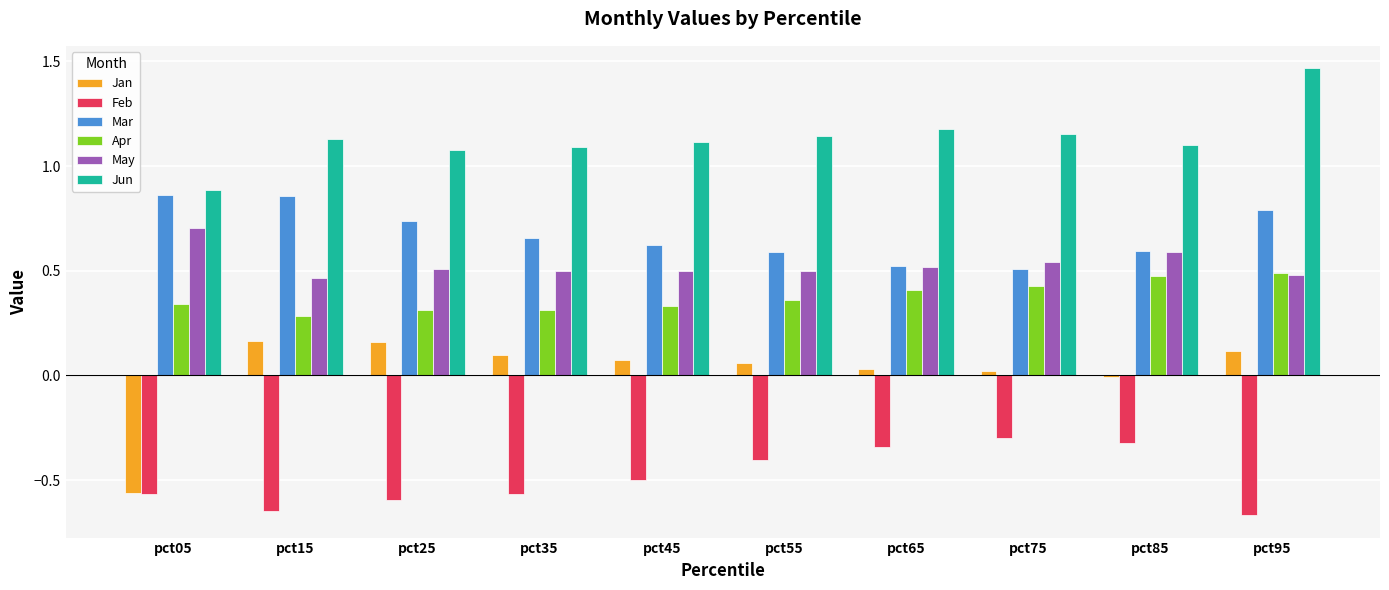

Which label corresponds to the largest value in the chart?

pct95